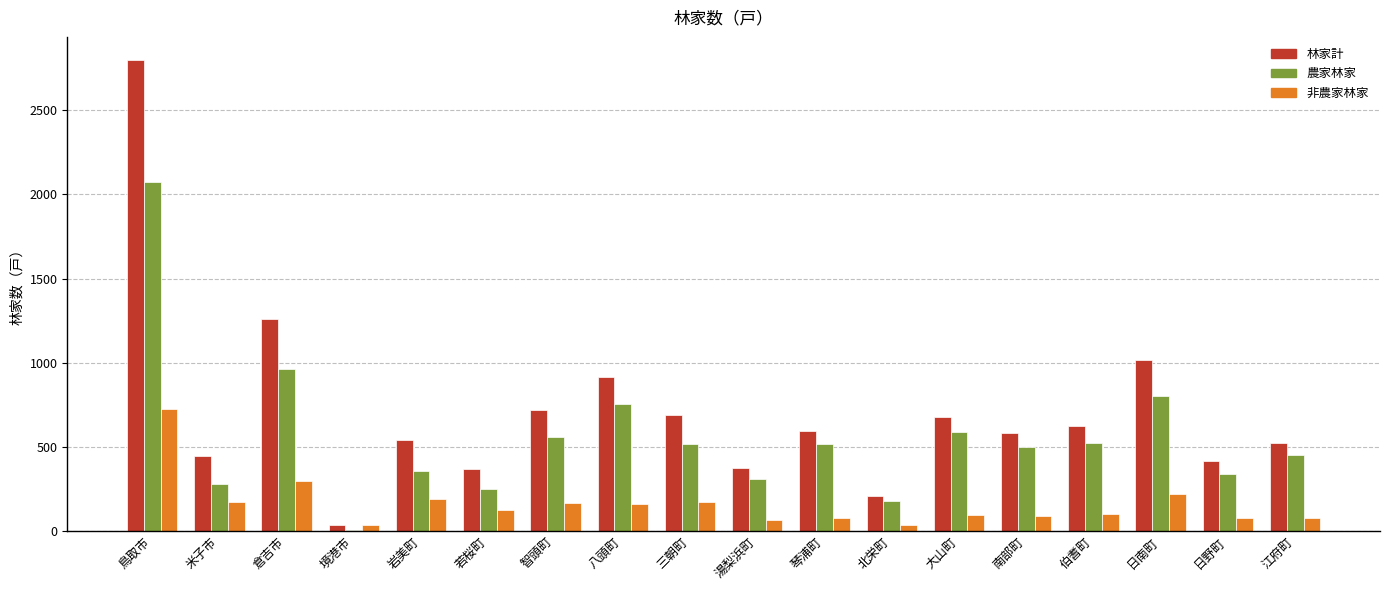

What is the total value across all series at 日南町?

2036